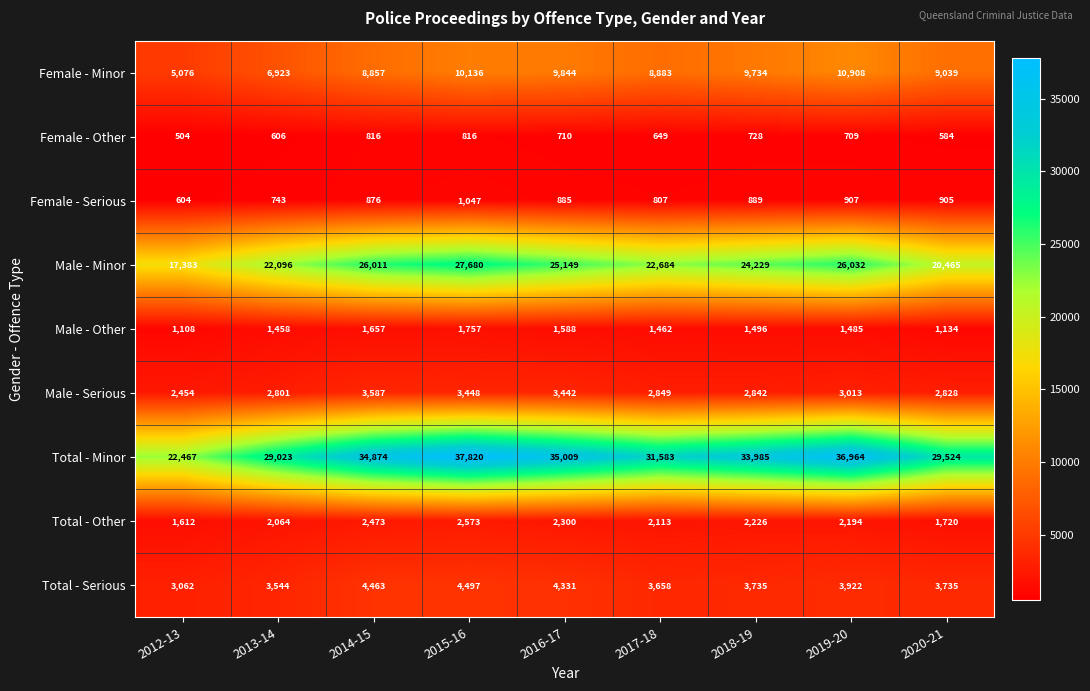

At which label does Total - Serious first exceed 3735?

2014-15